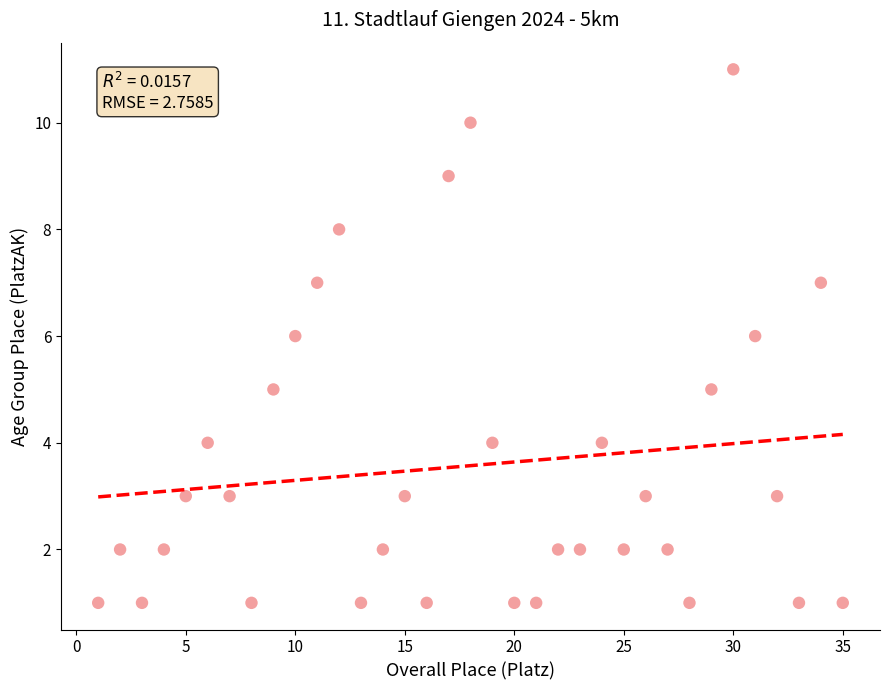

What is the range of X values (max minus min)?

34